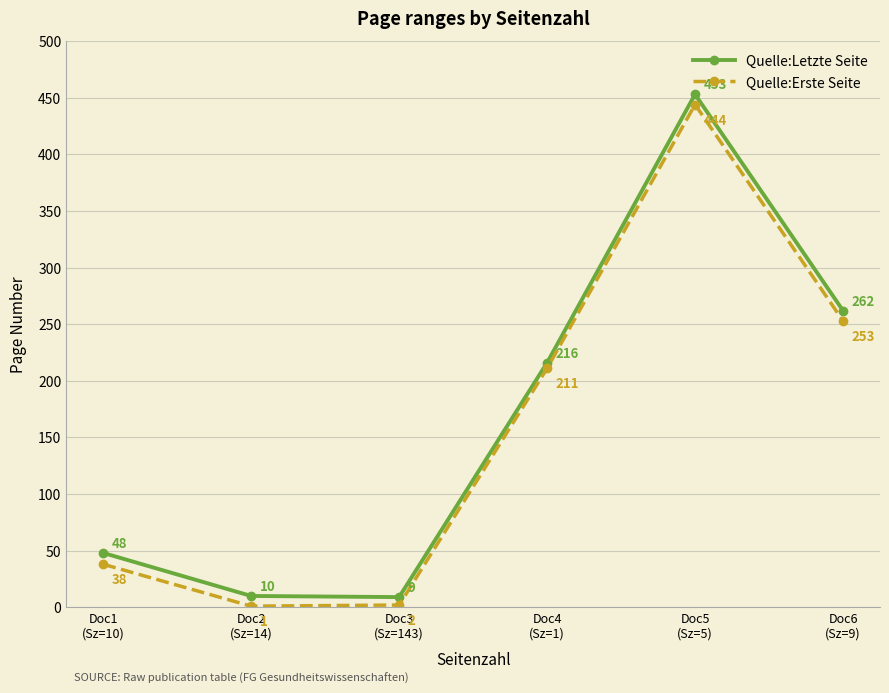

What is the maximum value shown in the chart?

453